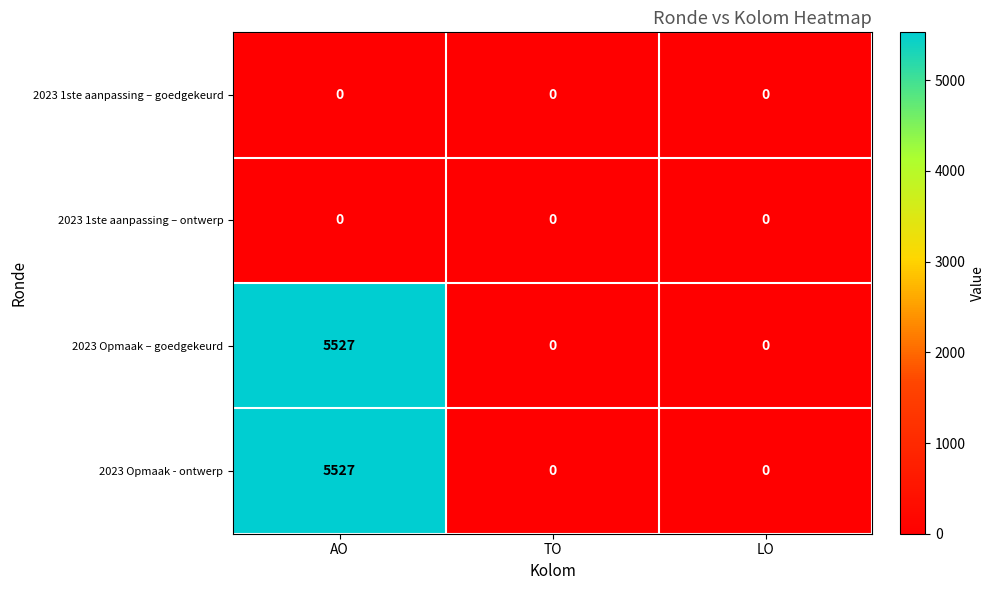

Is it true that 2023 Opmaak - ontwerp equals -2264 at LO?

False